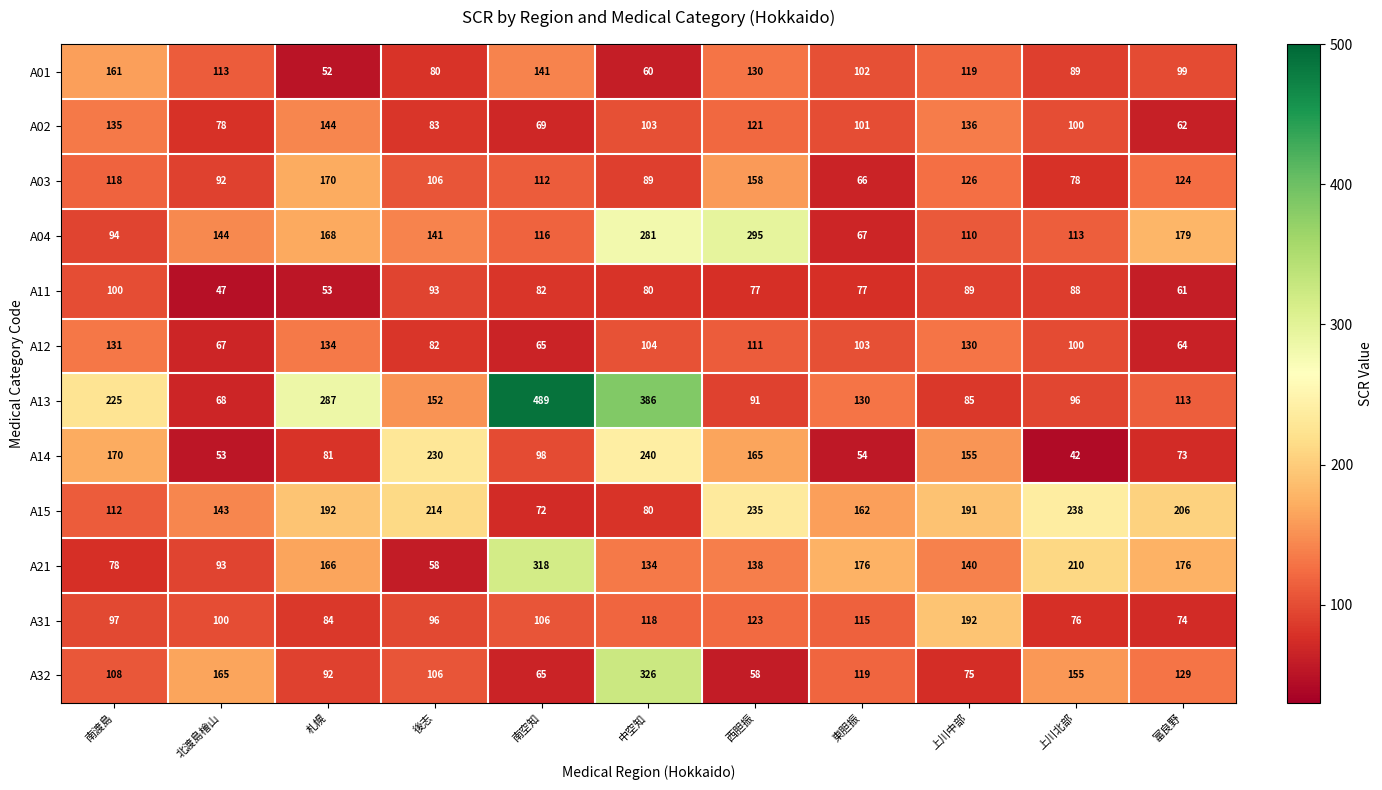

At which category is the sum across all series the highest?

中空知